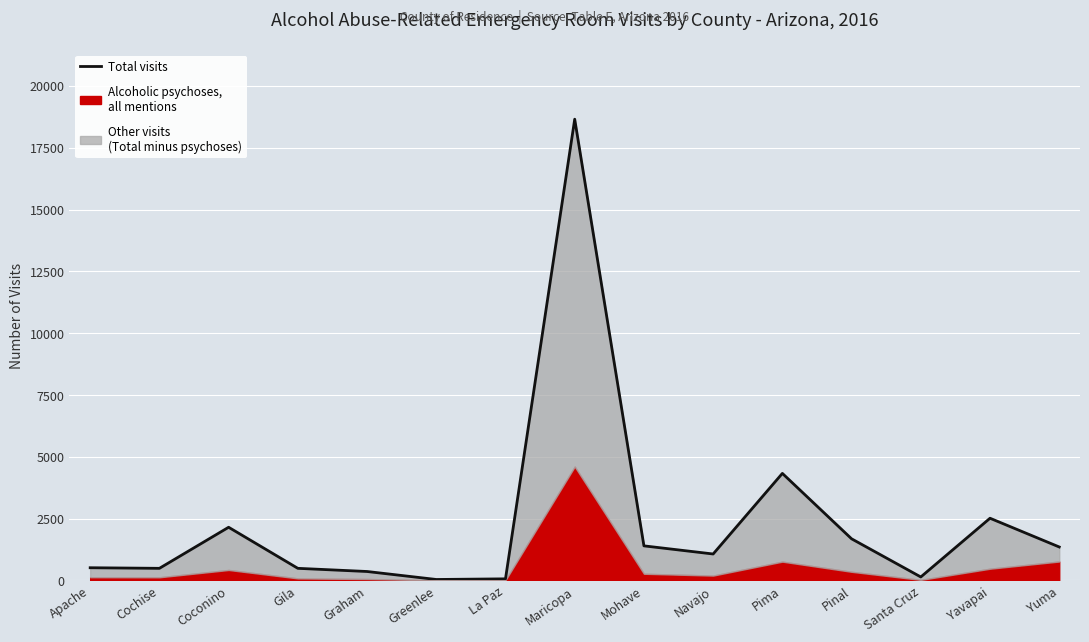

What is the difference between the maximum and second lowest values?

18590